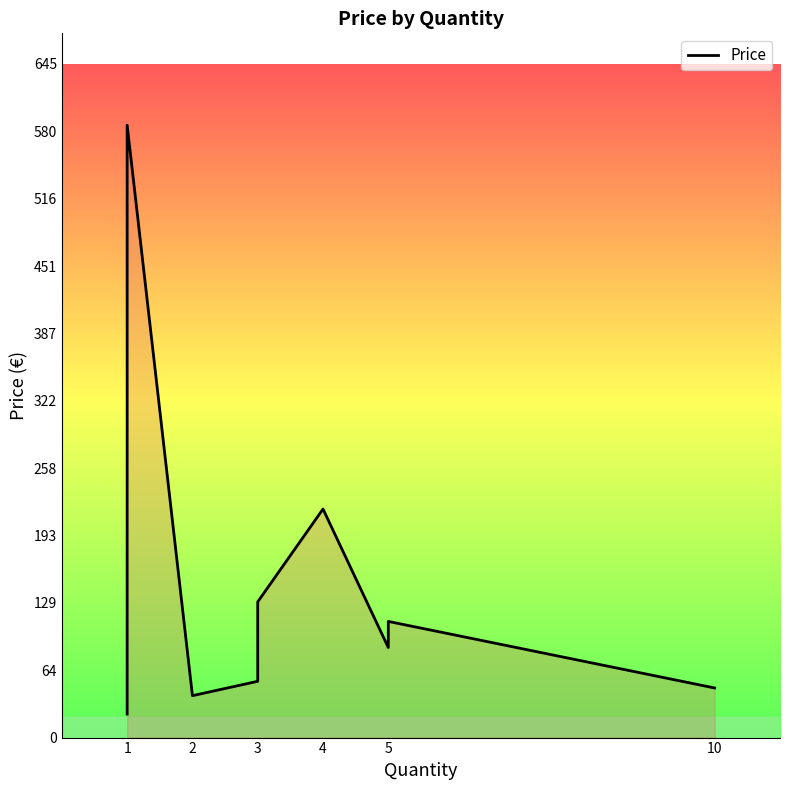

How many points are higher than both their immediate neighbors (excluding endpoints)?

3